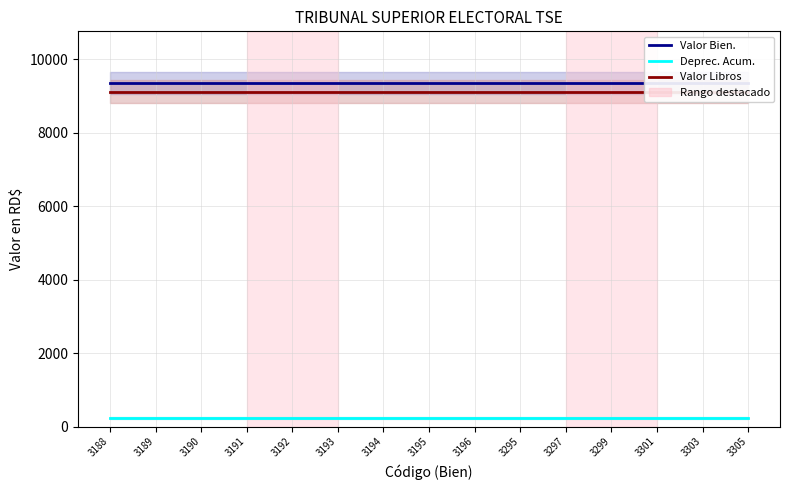

Does the chart have visible grid lines?

Yes